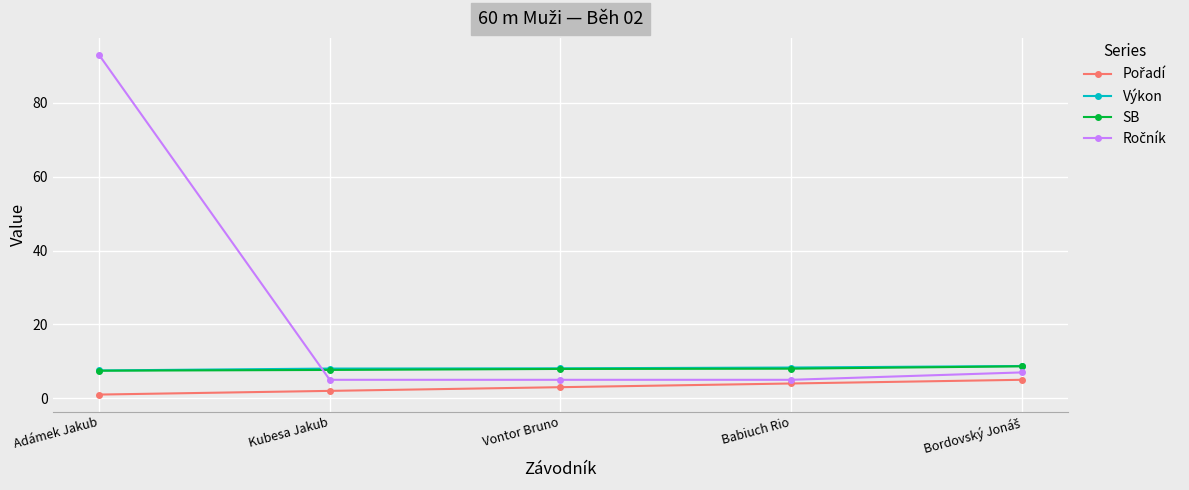

True or false: SB and Výkon intersect in this chart.

False